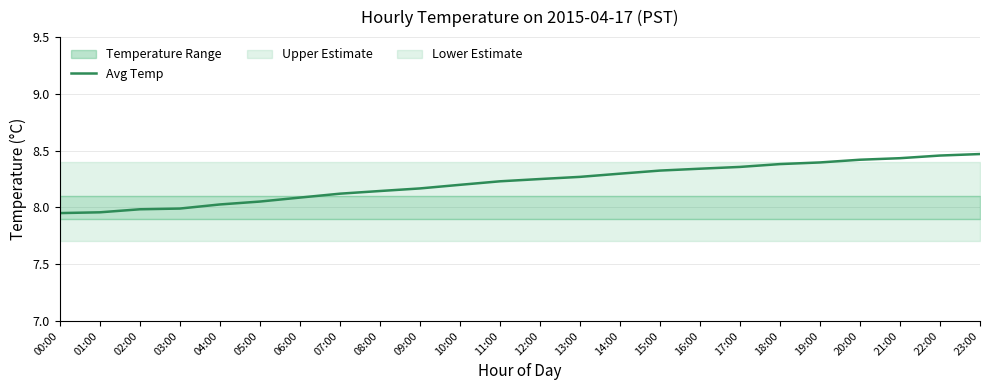

What position from the right is 16:00?

8